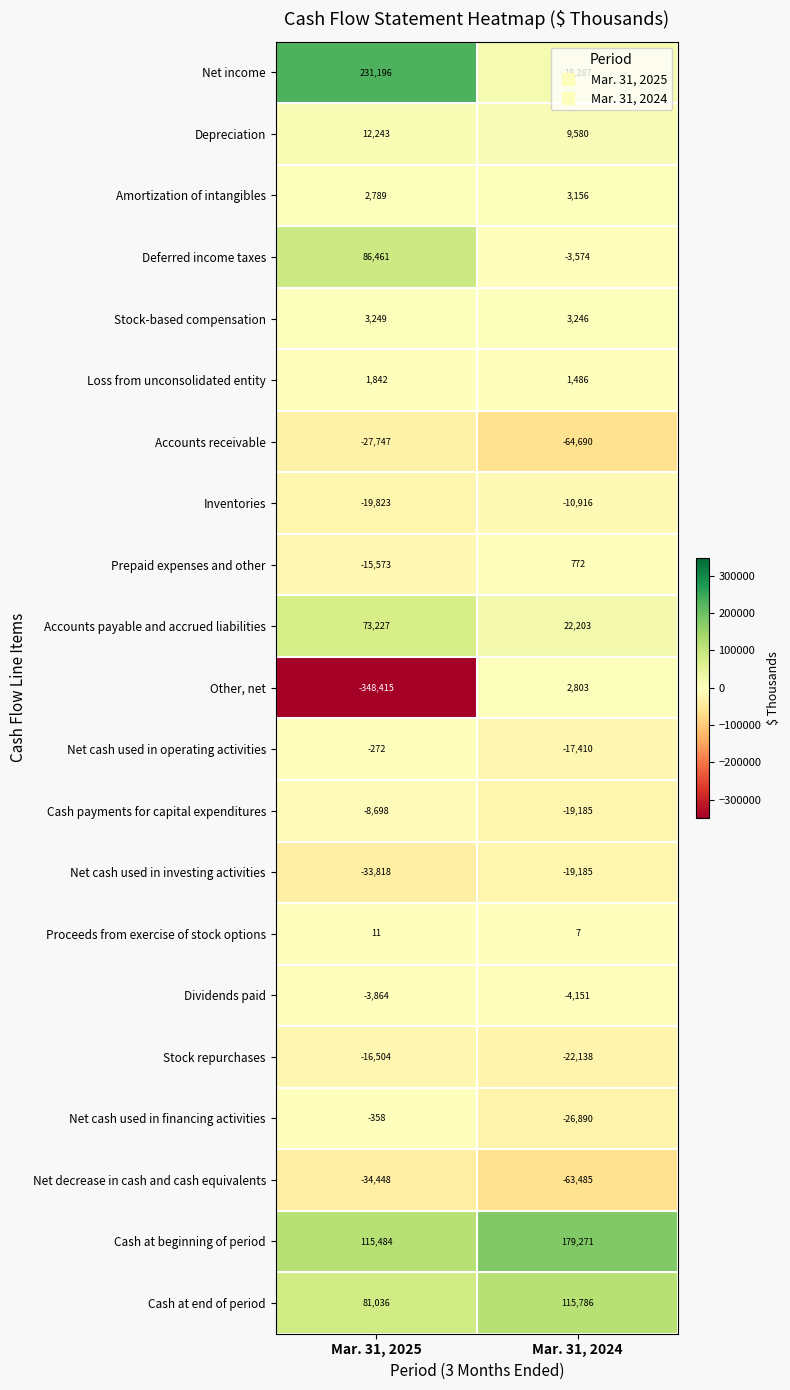

Read the Deferred income taxes value at Mar. 31, 2024, to the nearest 50.

-3550